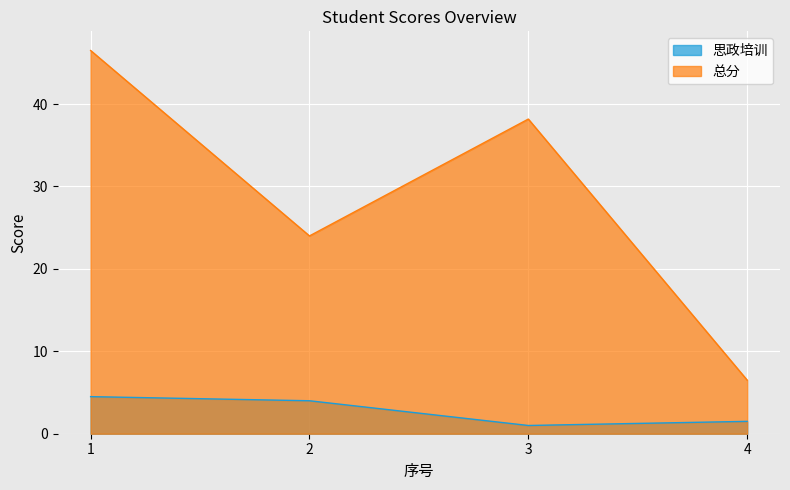

At which category does 思政培训 reach its first local valley?

3